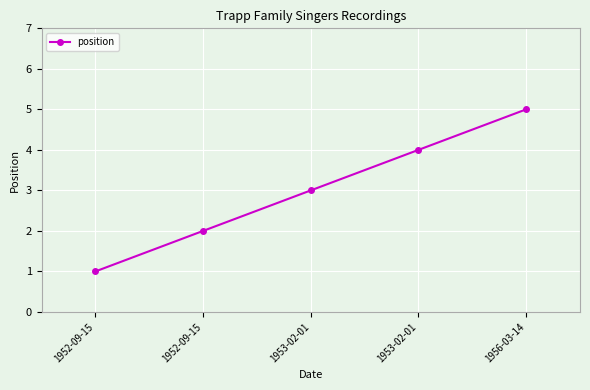

What is the sum of the values at 1952-09-15 and 1952-09-15?

3